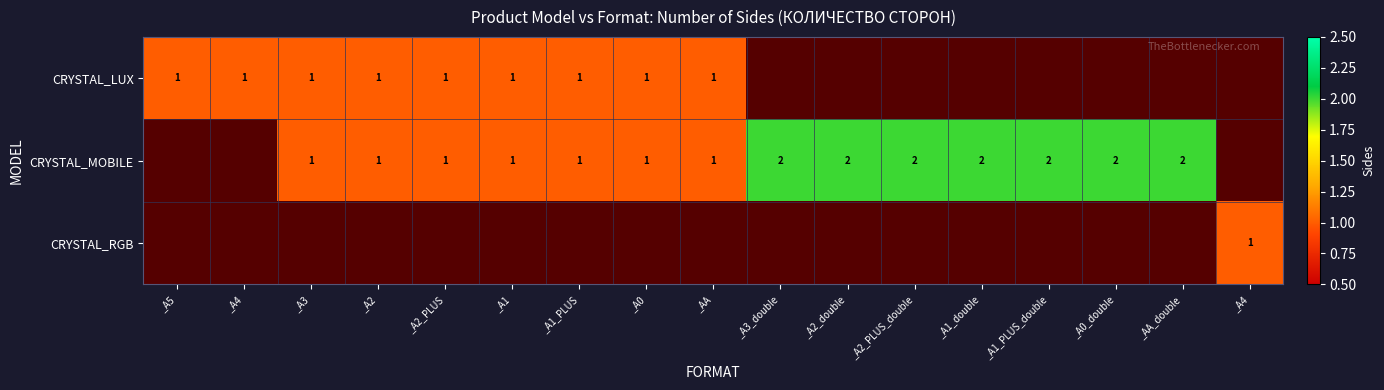

Between _A4 and _А0_double, which is larger?

_А0_double